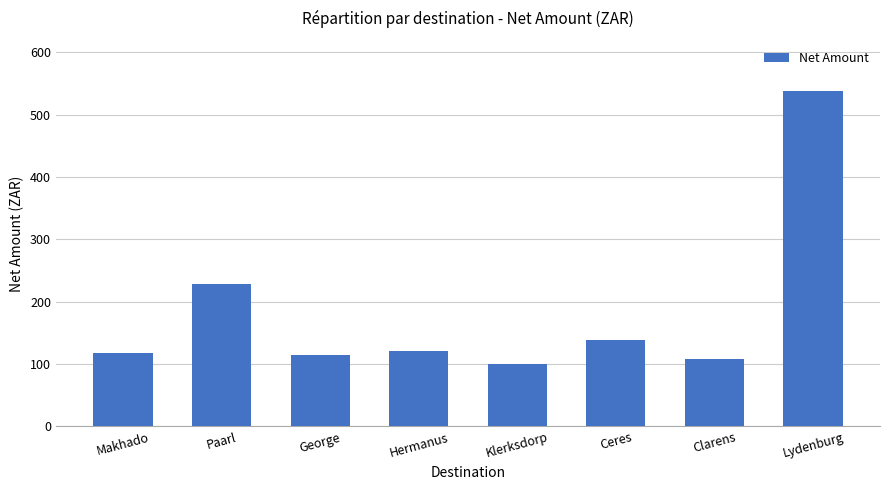

Reading left to right, list all the values displayed in this chart.

118.1	228.3	114.2	121.3	99.9	137.9	108.6	537.6